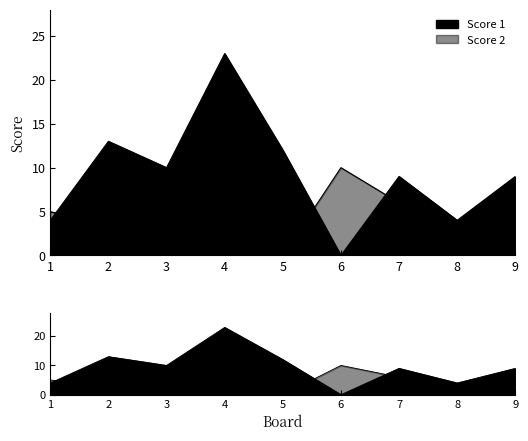

What is the value of the Score 2 point at the 1st from the left?

5